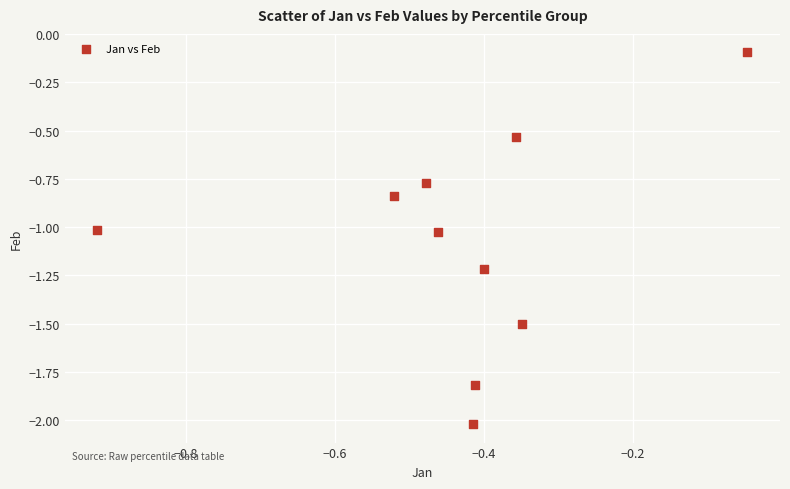

What is the range of Y values (max minus min)?

1.9